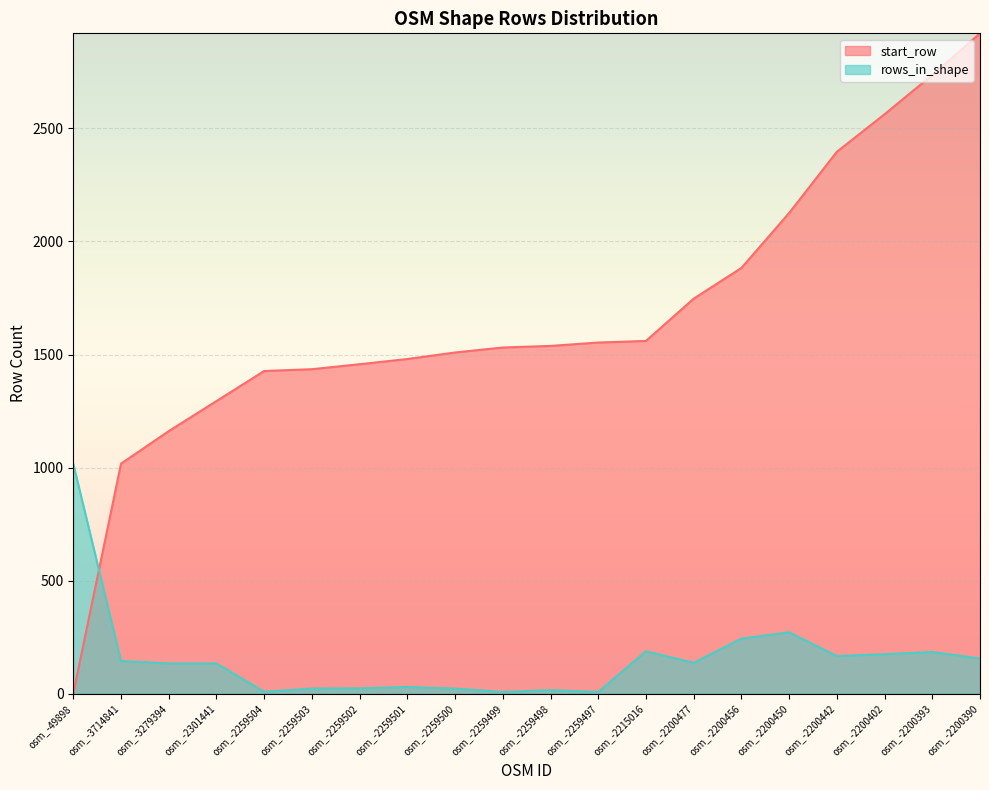

List the labels in order of rows_in_shape value, smallest first.

osm_-2259499, osm_-2259497, osm_-2259504, osm_-2259498, osm_-2259503, osm_-2259500, osm_-2259502, osm_-2259501, osm_-3279394, osm_-2301441, osm_-2200477, osm_-3714841, osm_-2200390, osm_-2200442, osm_-2200402, osm_-2200393, osm_-2215016, osm_-2200456, osm_-2200450, osm_-49898